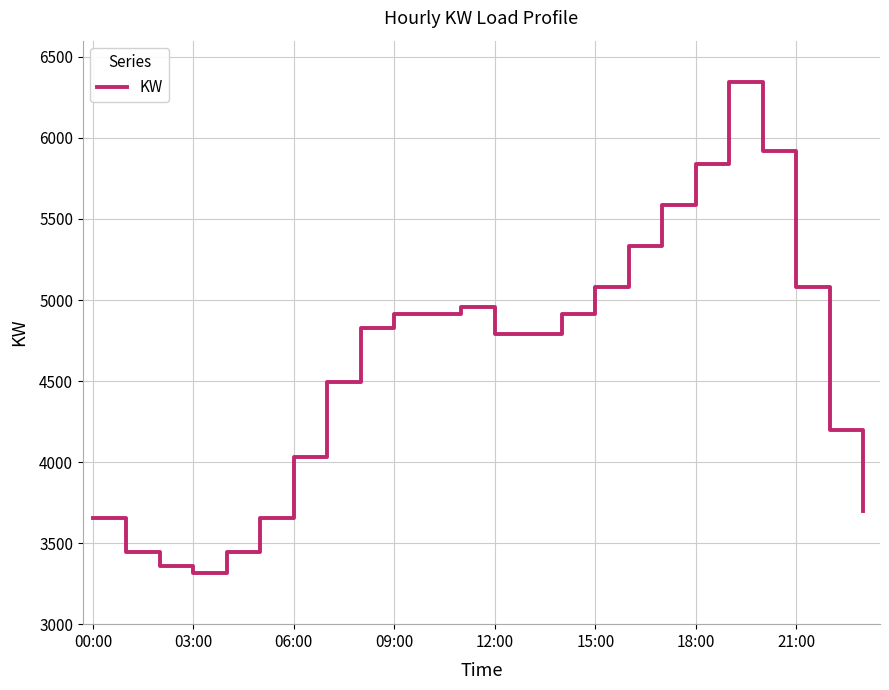

What is the difference between the maximum and minimum values?

3024